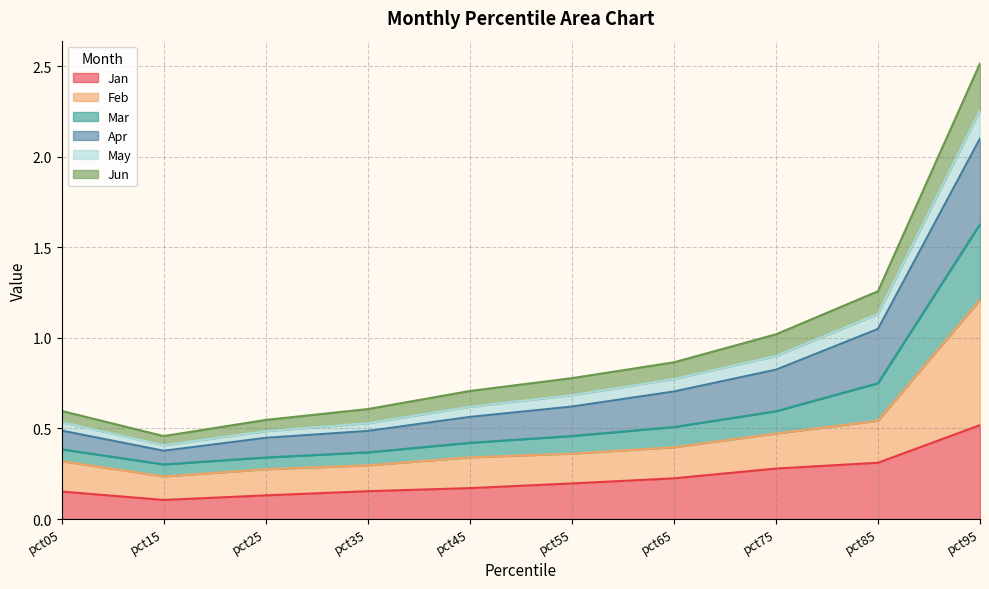

The value of May at pct25 is 0.3. True or false?

False